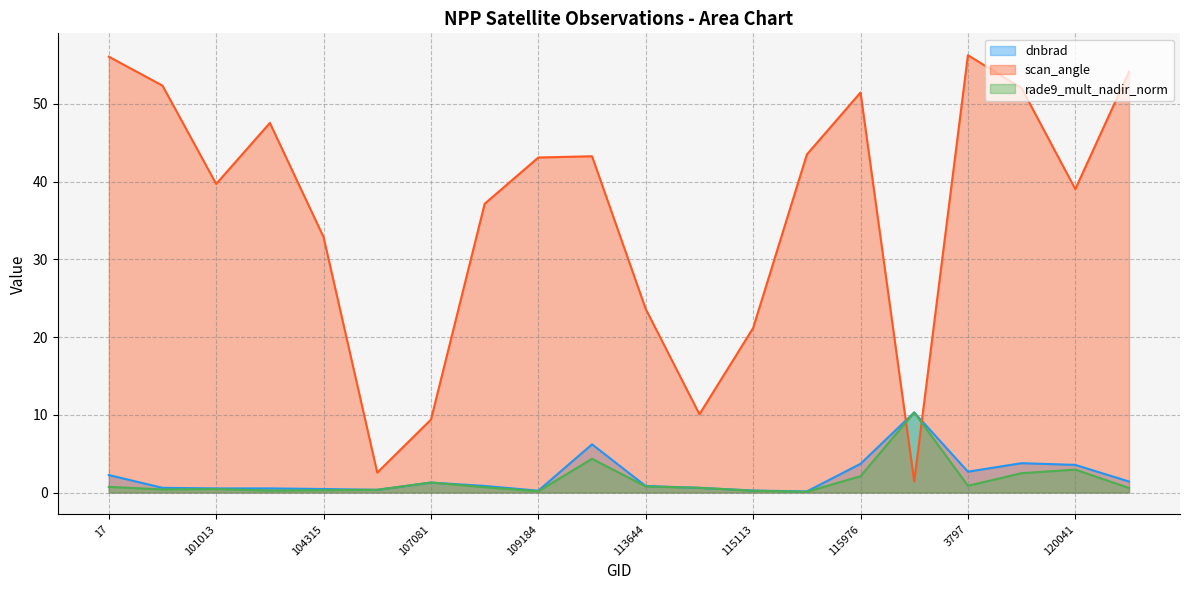

Does the chart have visible grid lines?

Yes